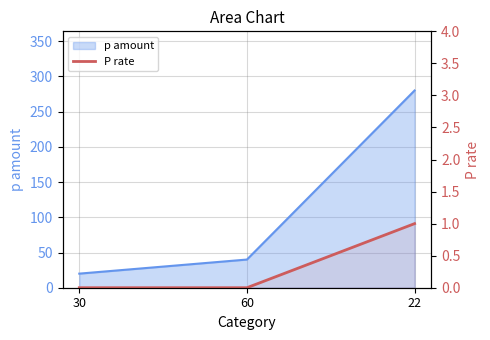

What position from the left is 30?

1